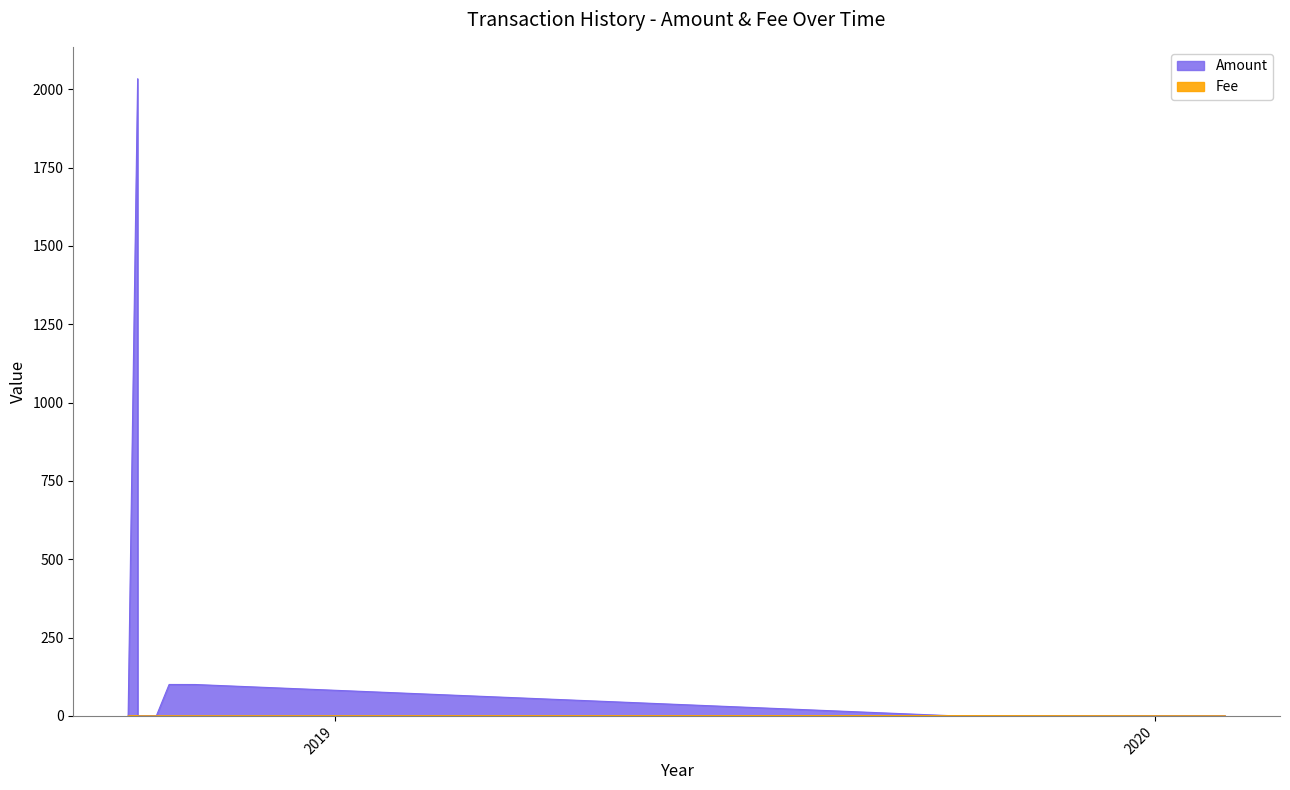

List the series in order of their overall mean, lowest first.

Fee, Amount